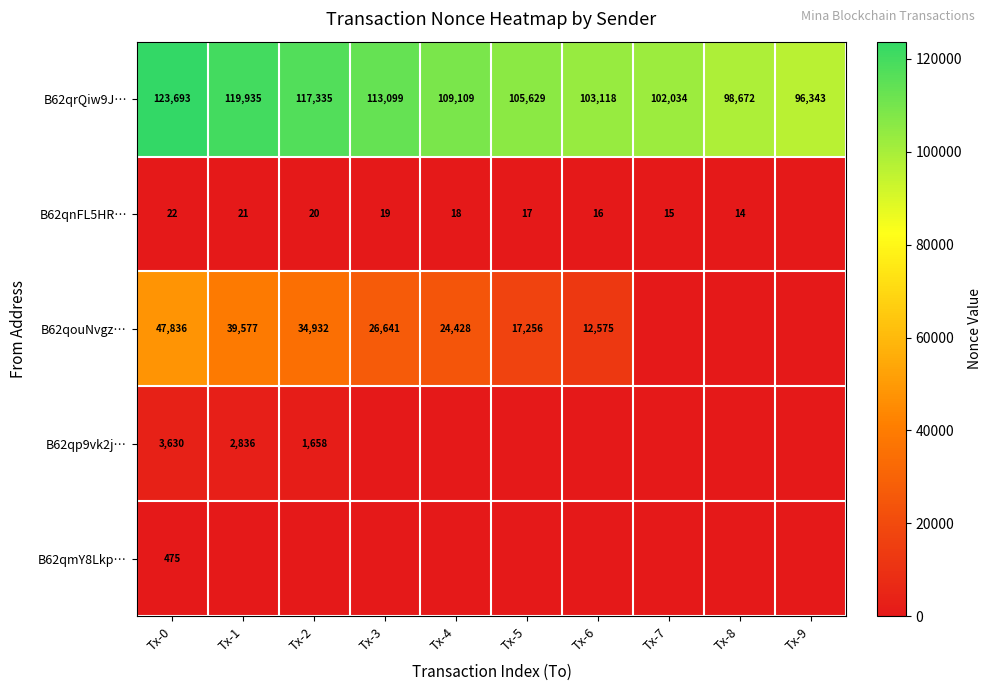

What is the difference between the highest and lowest values at Tx-0?

123671